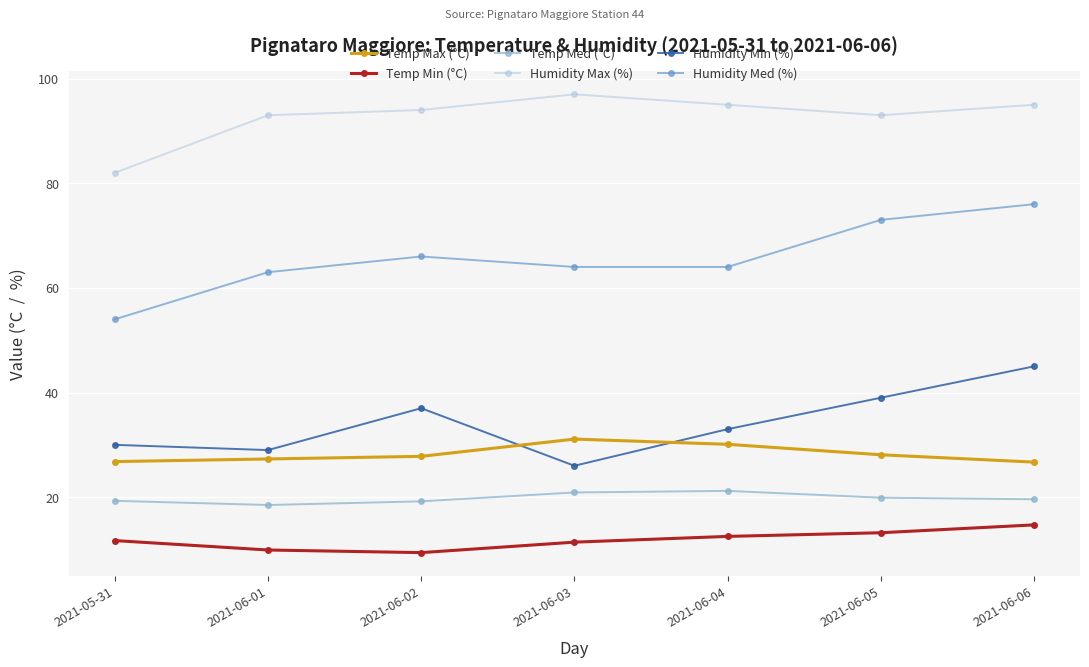

List the series in order of their peak value, lowest first.

Temp Min (°C), Temp Med (°C), Temp Max (°C), Humidity Min (%), Humidity Med (%), Humidity Max (%)